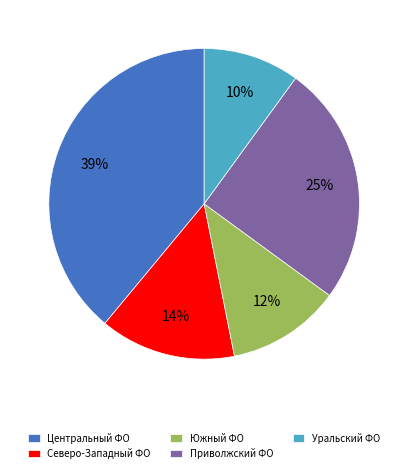

Rank the categories by value from highest to lowest.

Центральный ФО, Приволжский ФО, Северо-Западный ФО, Южный ФО, Уральский ФО